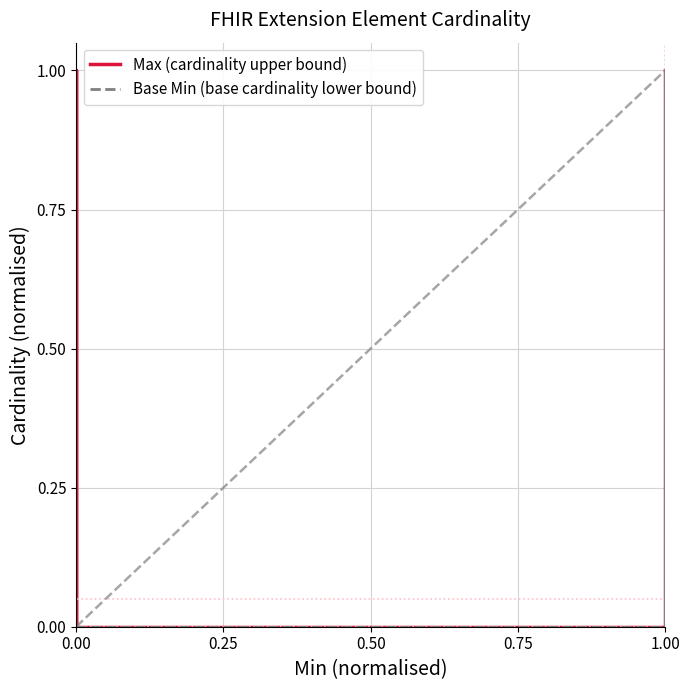

True or false: Max (cardinality upper bound) has more than 2 interior local peaks.

False